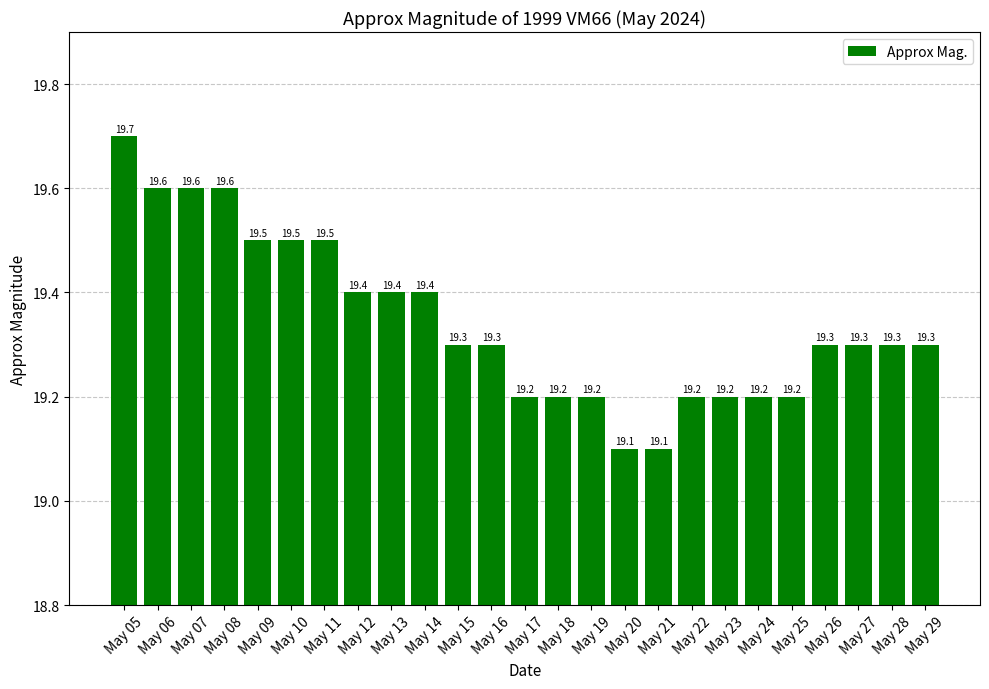

What is the approximate value at May 10?

19.5